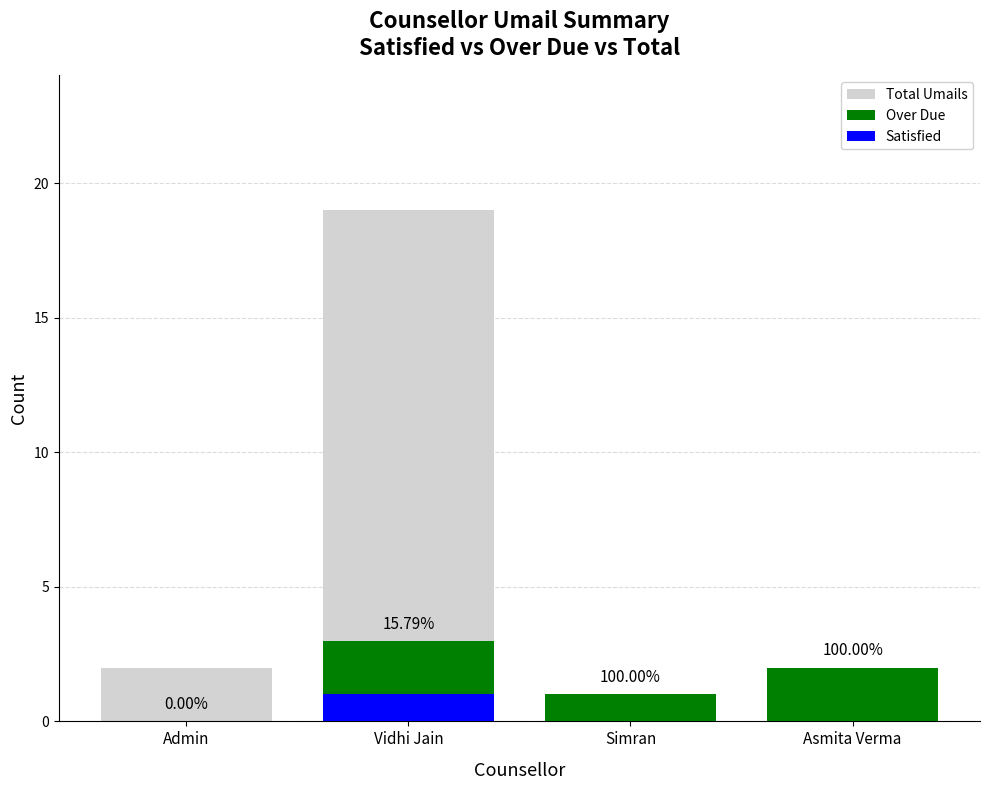

At which label does Total Umails first exceed 2?

Vidhi Jain